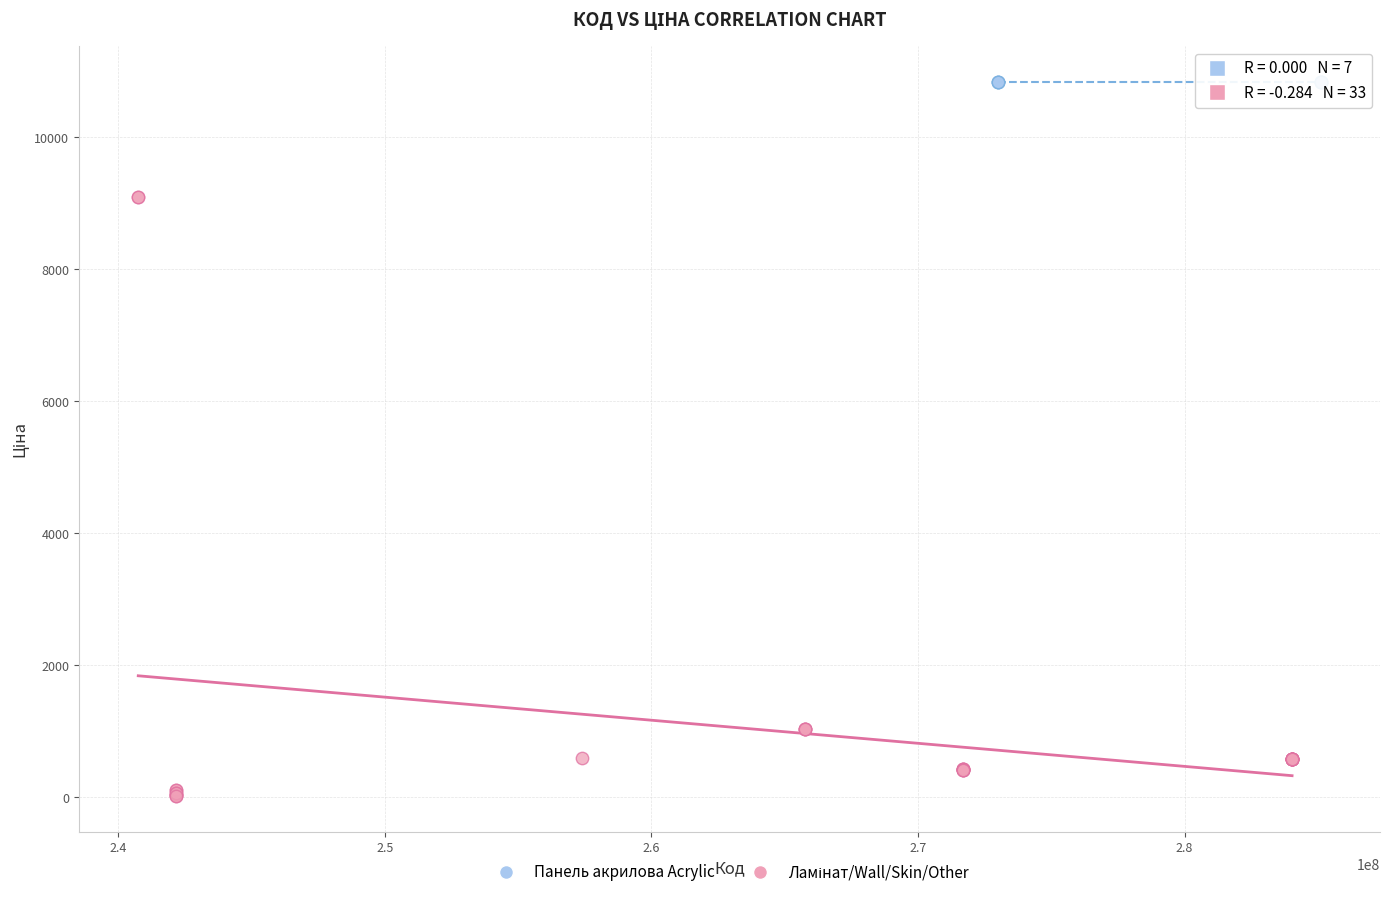

Which series reaches the maximum Y coordinate?

Панель акрилова Acrylic